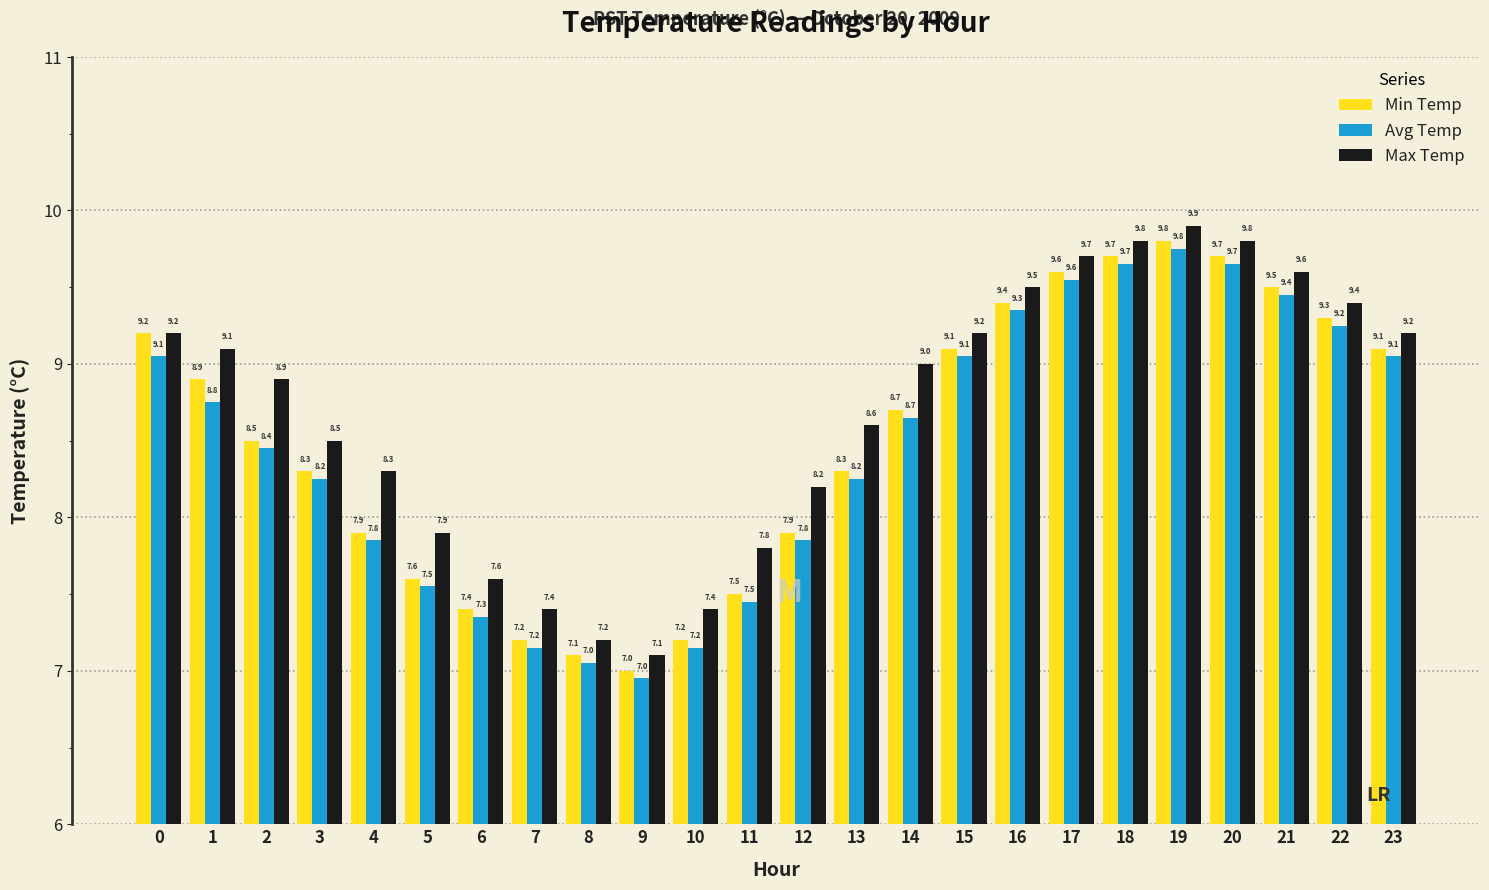

How many series are shown in this chart?

3